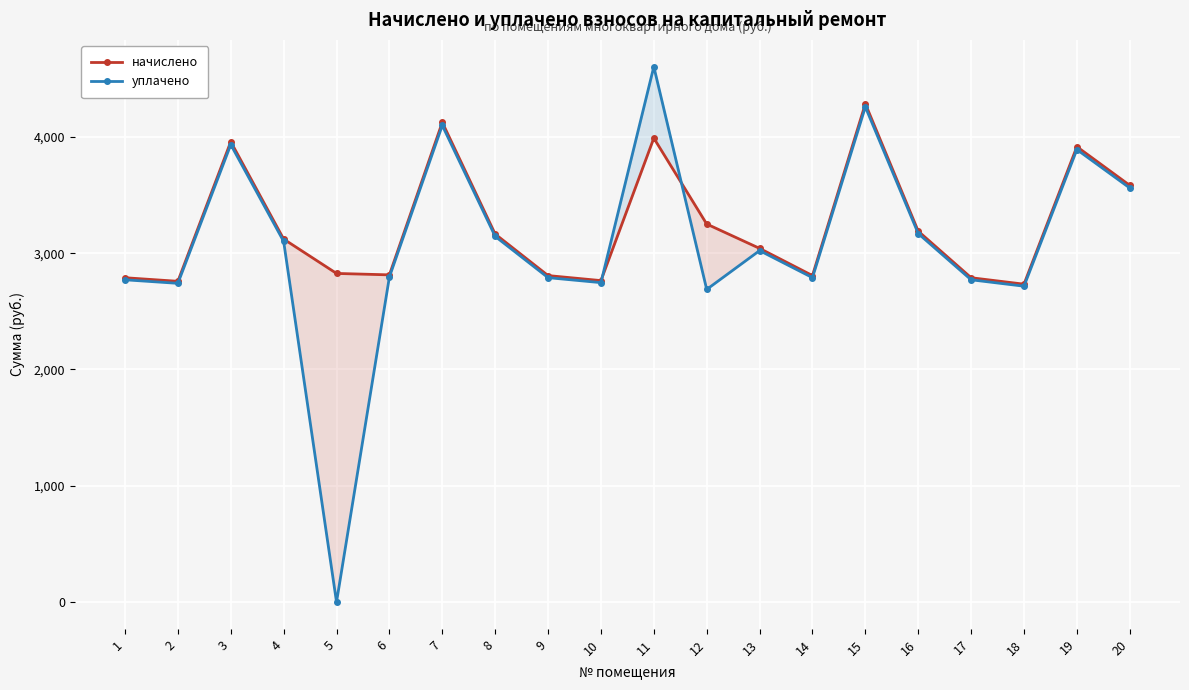

What is the average value of the уплачено series?

3079.3